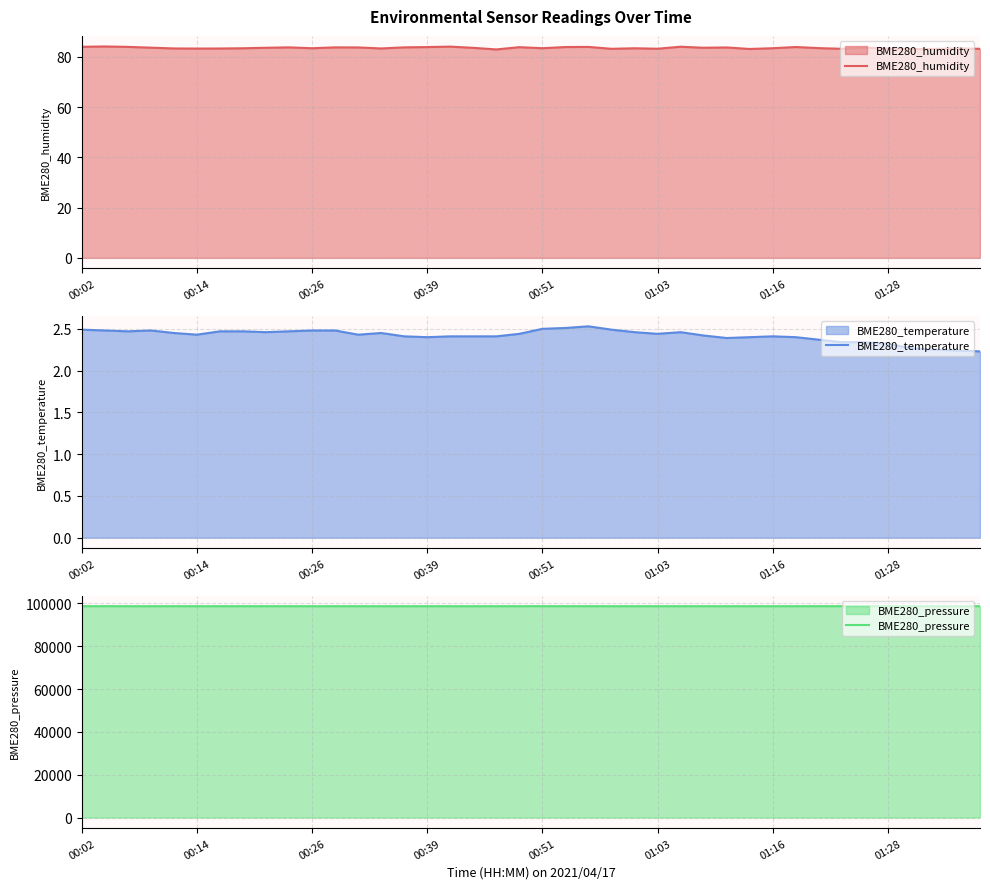

What is the difference between the BME280_pressure values at 31 and 10?

5.8